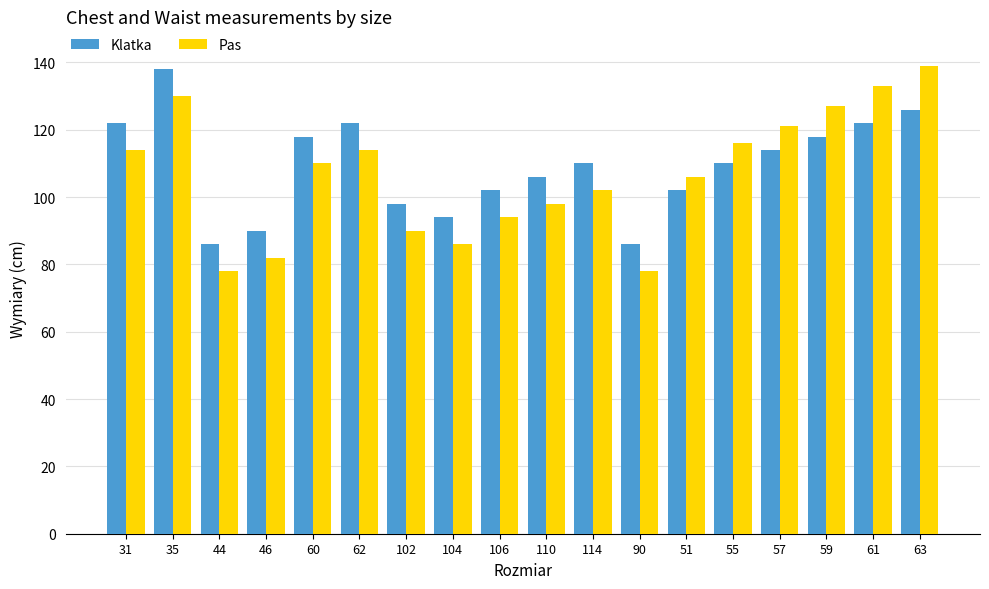

Which series has the largest range (max minus min)?

Pas